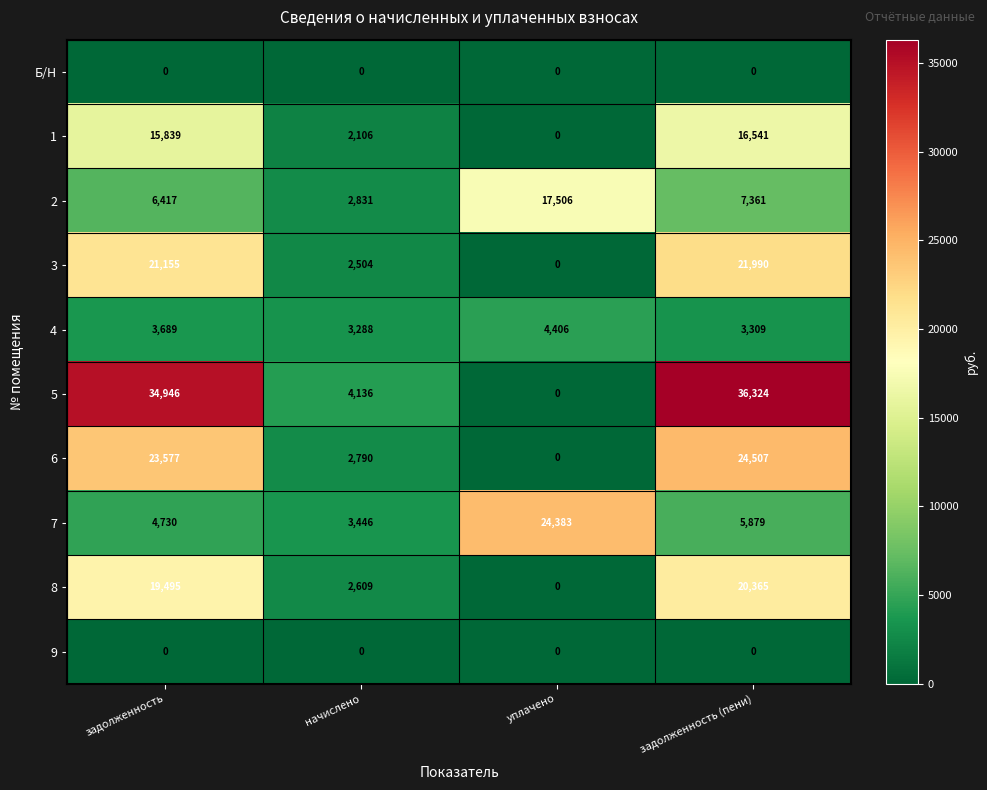

The value of 7 at задолженность (пени) is 5879. True or false?

True